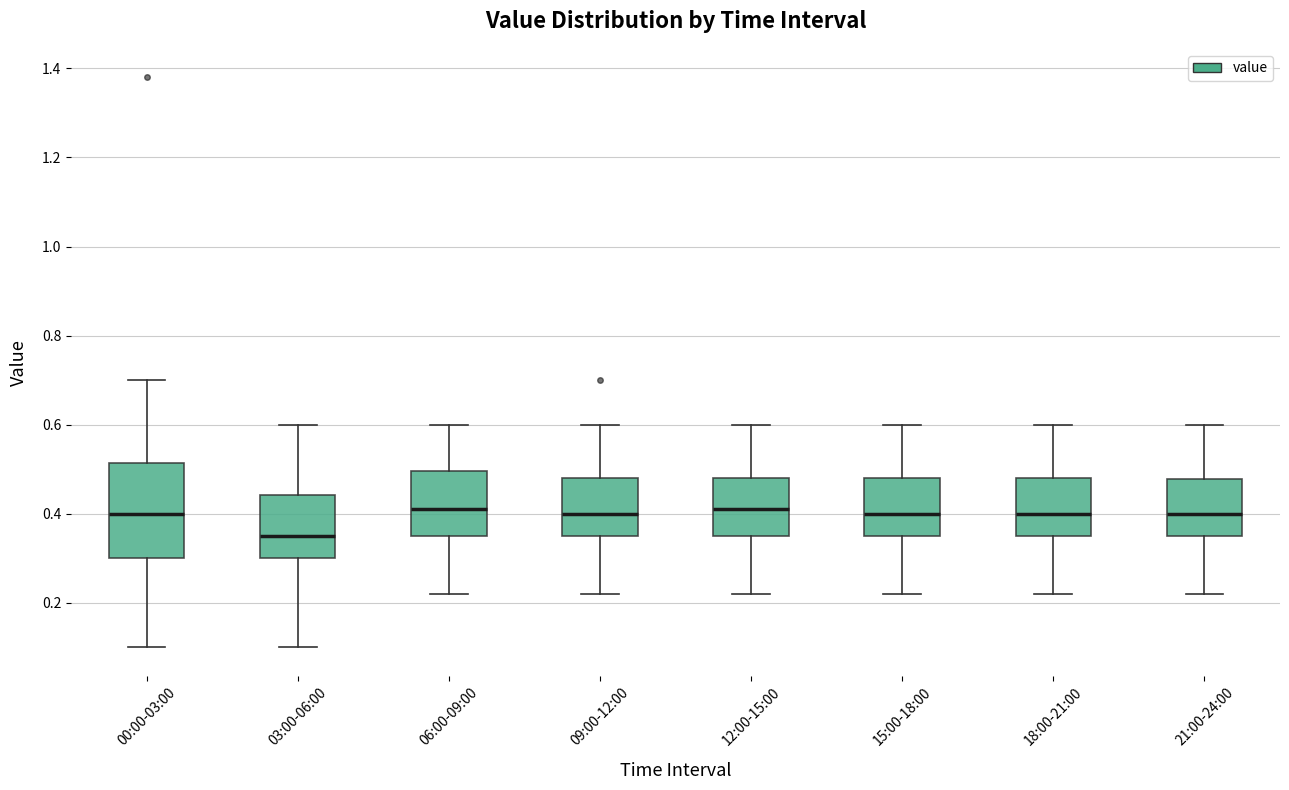

Reading left to right, read every box against the y-axis: the position of its median line, the range the box covers, and the ends of its whiskers. The values are not printed on the chart, so give them approximately, as read against the axis.

00:00-03:00: median 0.40, box 0.30 to 0.52, whiskers 0.10 to 0.70
03:00-06:00: median 0.36, box 0.30 to 0.44, whiskers 0.10 to 0.60
06:00-09:00: median 0.42, box 0.36 to 0.50, whiskers 0.22 to 0.60
09:00-12:00: median 0.40, box 0.36 to 0.48, whiskers 0.22 to 0.60
12:00-15:00: median 0.42, box 0.36 to 0.48, whiskers 0.22 to 0.60
15:00-18:00: median 0.40, box 0.36 to 0.48, whiskers 0.22 to 0.60
18:00-21:00: median 0.40, box 0.36 to 0.48, whiskers 0.22 to 0.60
21:00-24:00: median 0.40, box 0.36 to 0.48, whiskers 0.22 to 0.60